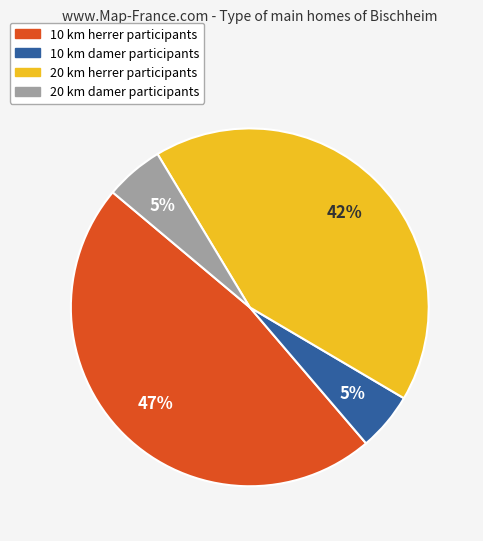

How many segments does this pie chart have?

4